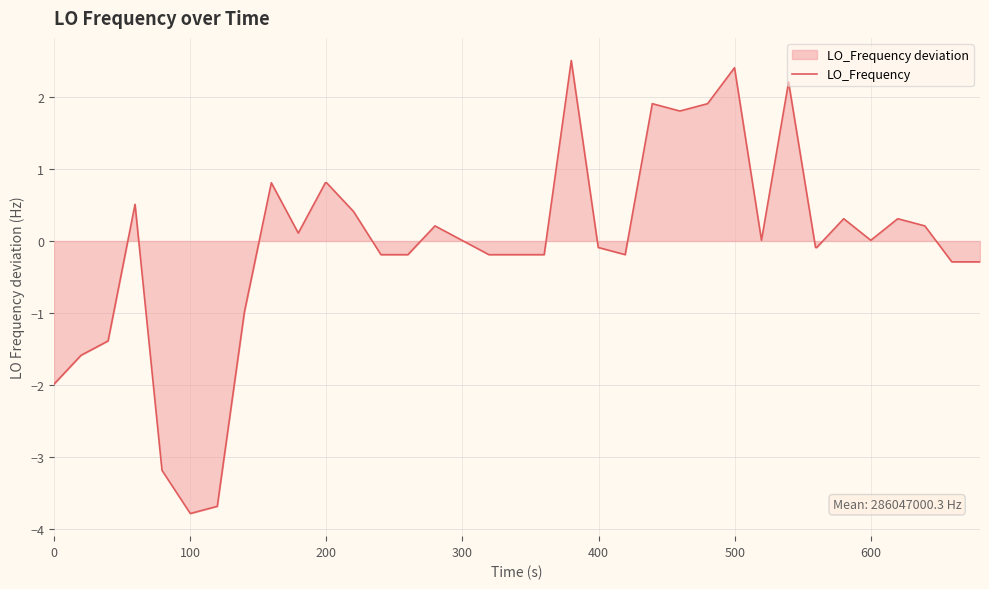

What is the greatest value displayed?

2.5